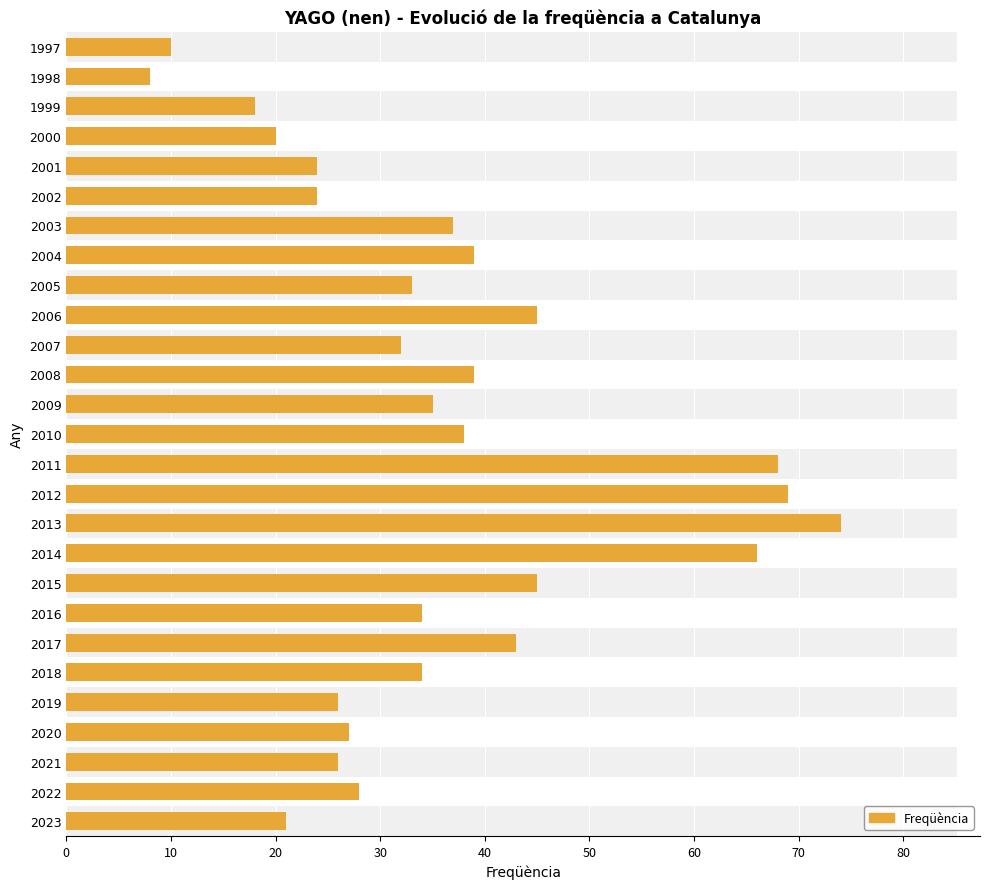

Reading left to right, extract all data points from this chart.

21	28	26	27	26	34	43	34	45	66	74	69	68	38	35	39	32	45	33	39	37	24	24	20	18	8	10